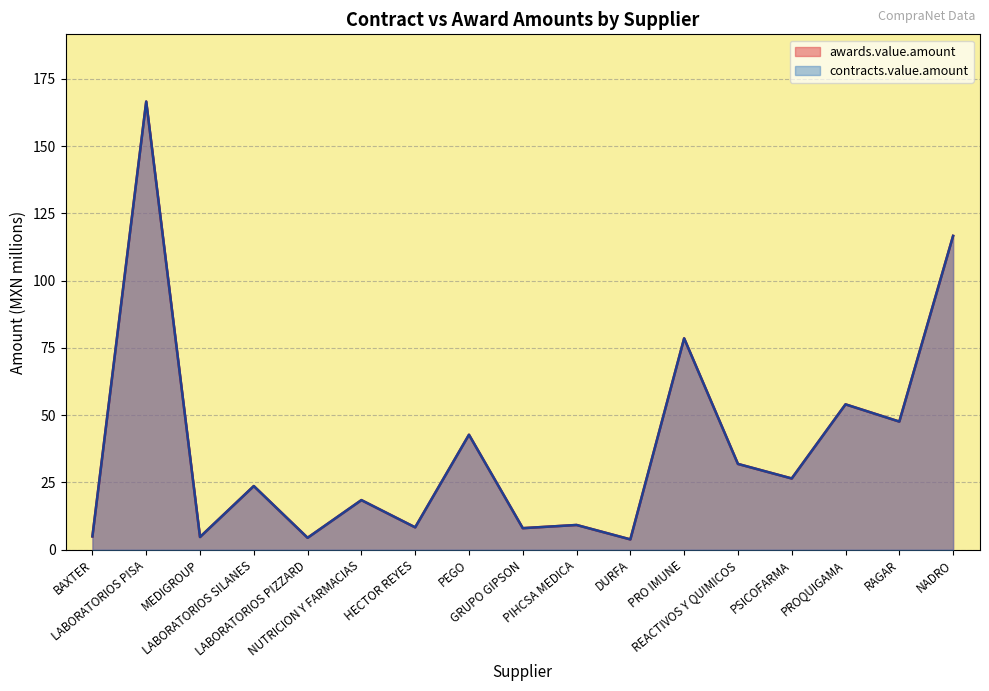

Does the chart display data point markers on the line(s)?

No